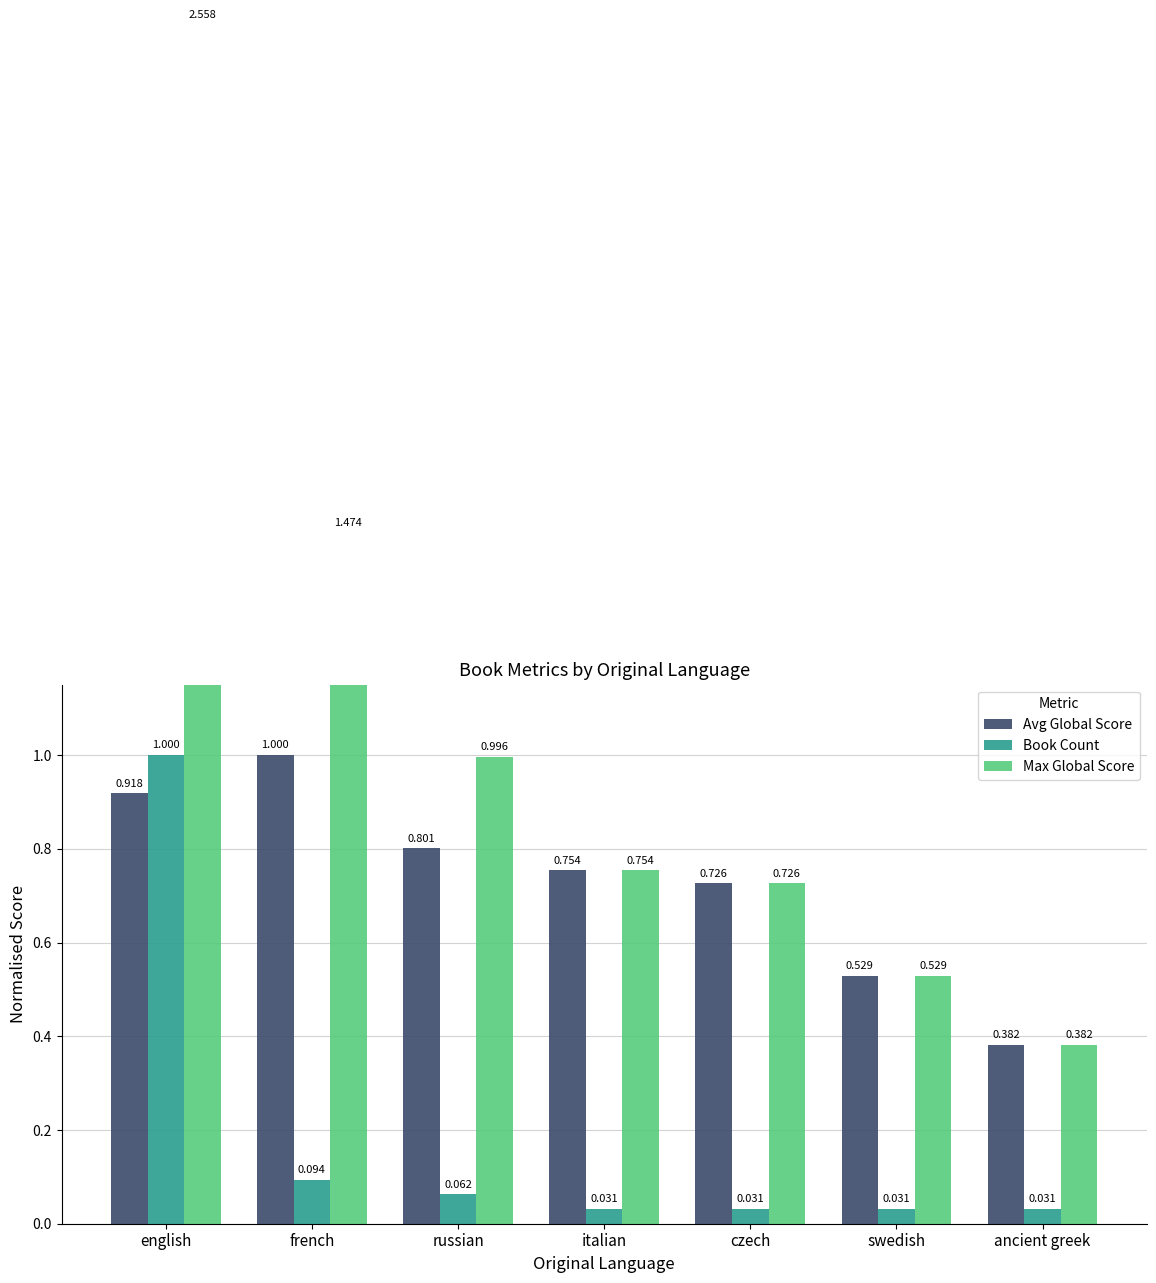

What is the approximate value of Book Count at english?

1.0